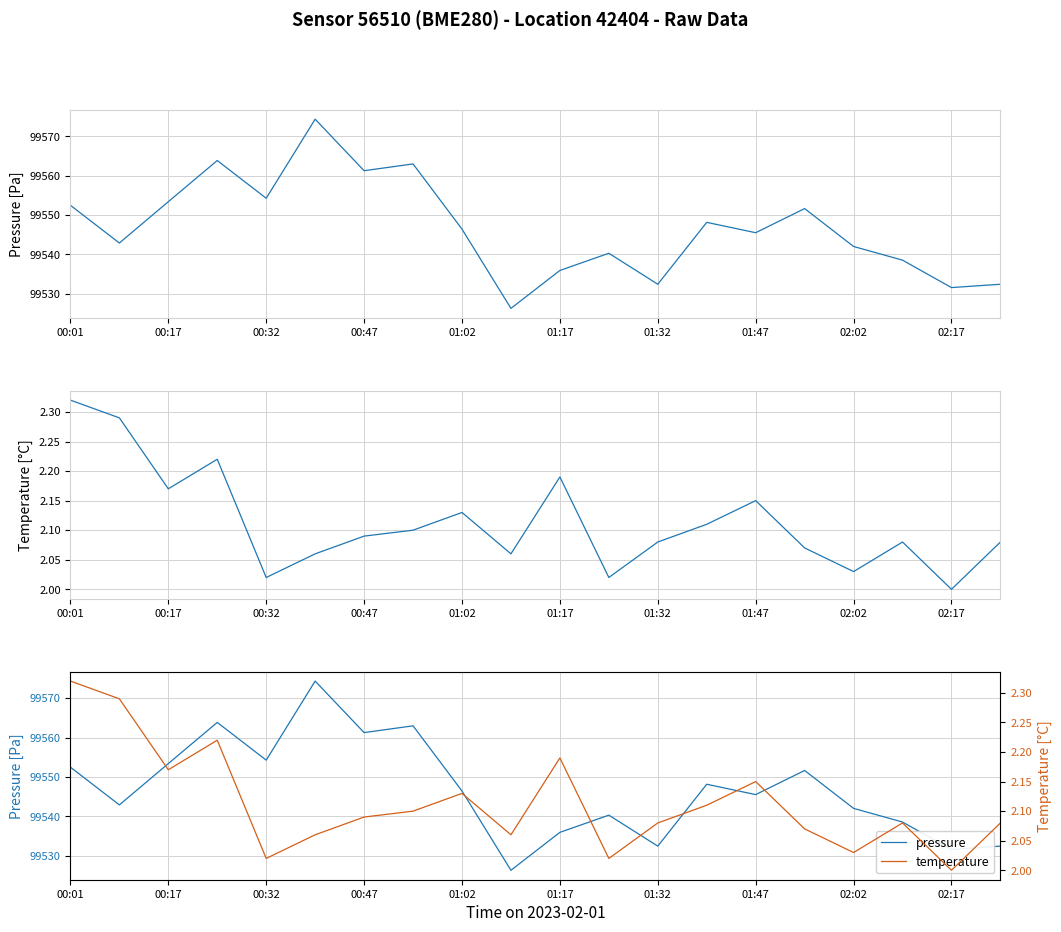

What is the maximum value for pressure?

99574.3